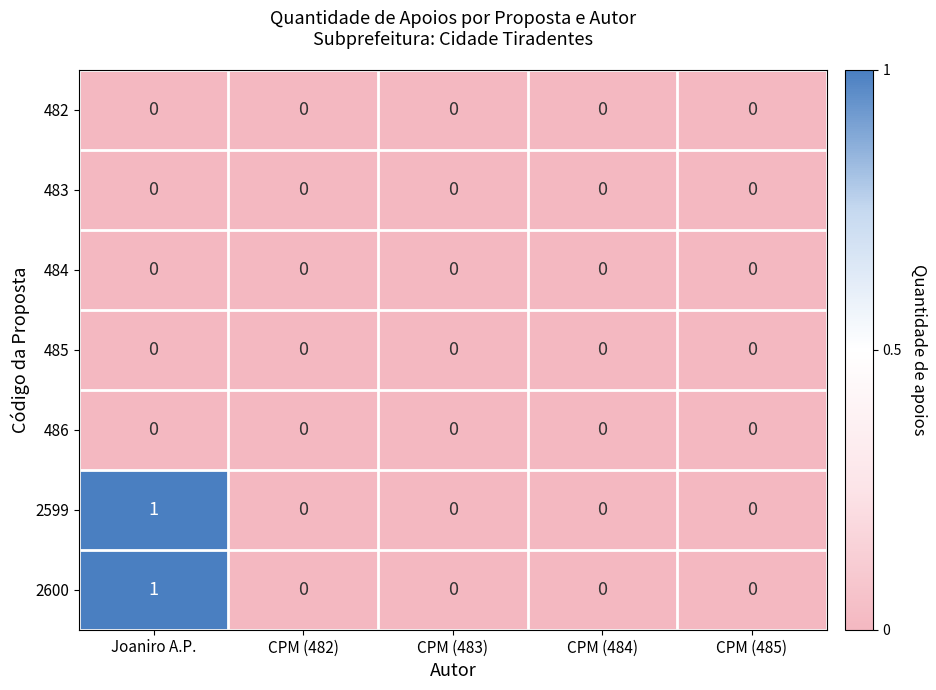

The 2599 series shows 0 at CPM (484). True or false?

True